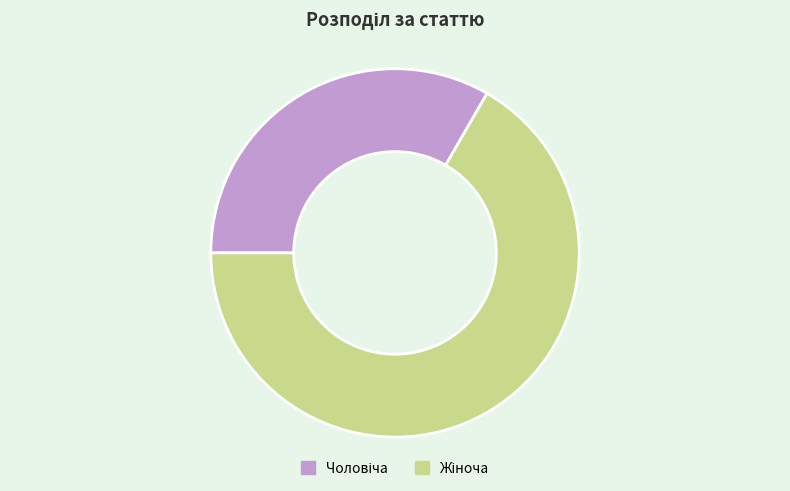

Is there any slice that represents more than half of the pie?

Yes